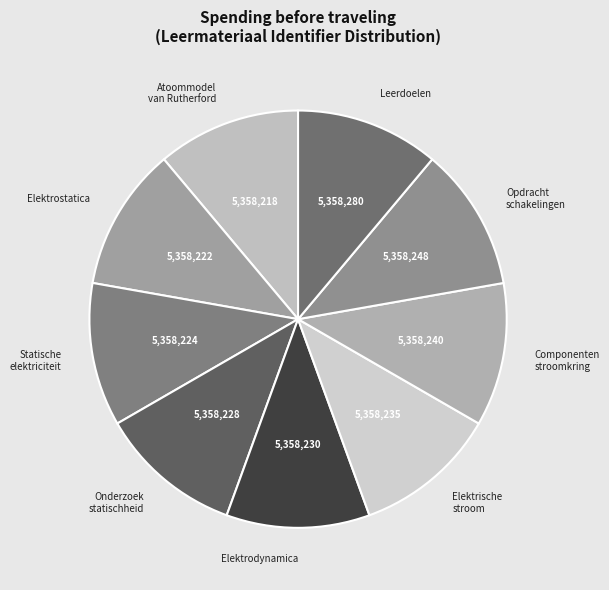

What is the ratio of the value at Leerdoelen to the value at Atoommodel van Rutherford?

1.0